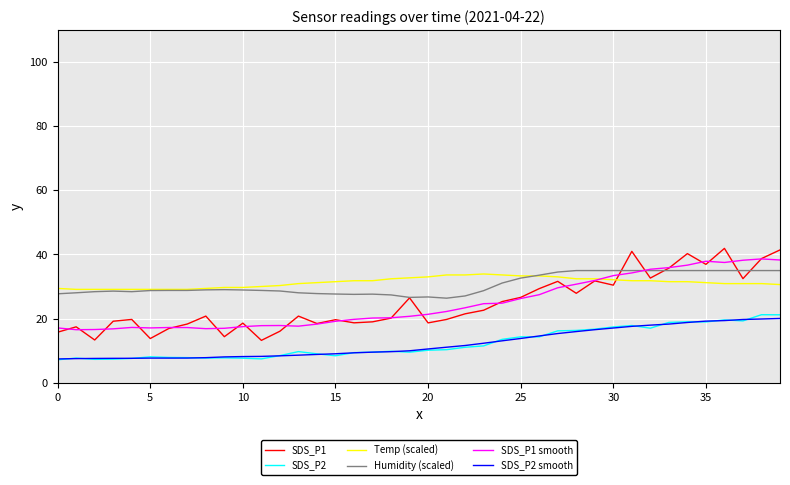

True or false: SDS_P2 smooth and SDS_P1 smooth intersect in this chart.

False